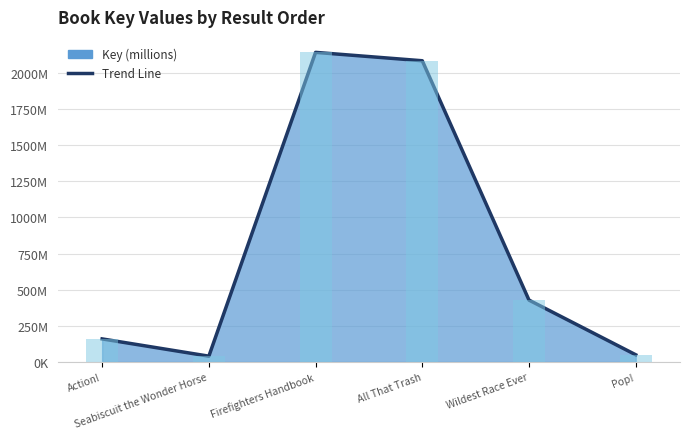

Reading left to right, extract all data points from this chart.

Action!=159.6	Seabiscuit the Wonder Horse=40.0	Firefighters Handbook=2142.5	All That Trash=2084.5	Wildest Race Ever=428.1	Pop!=49.7